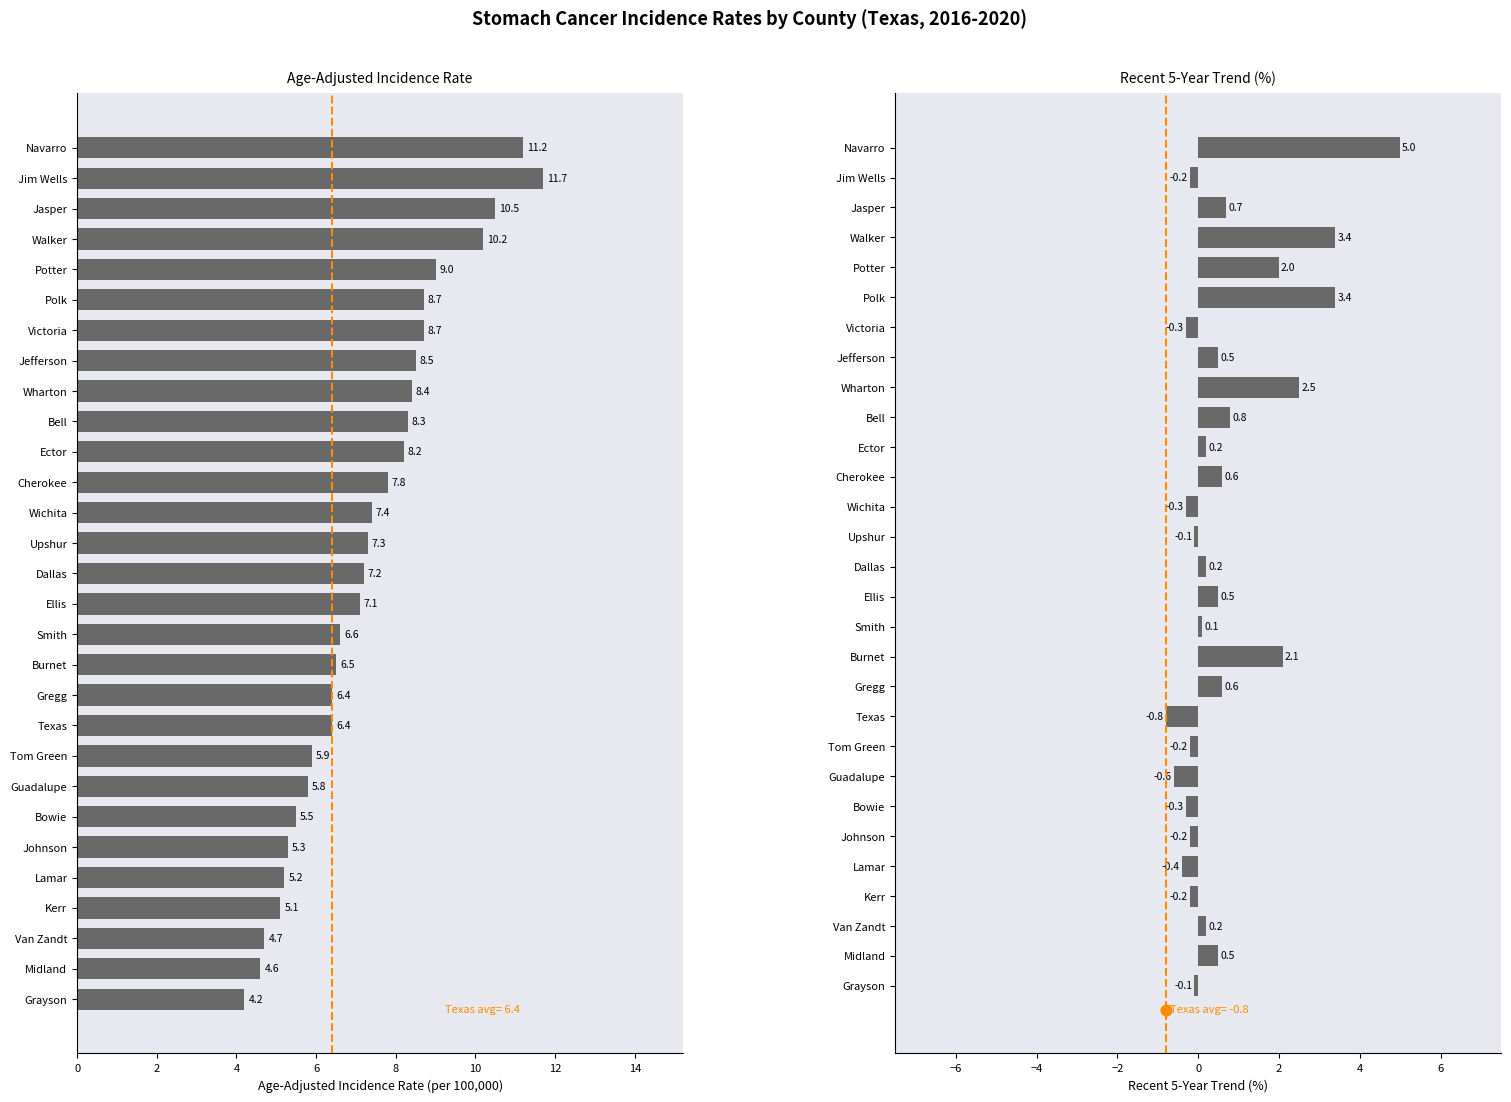

Which series contains the highest Y value?

Age-Adjusted Incidence Rate